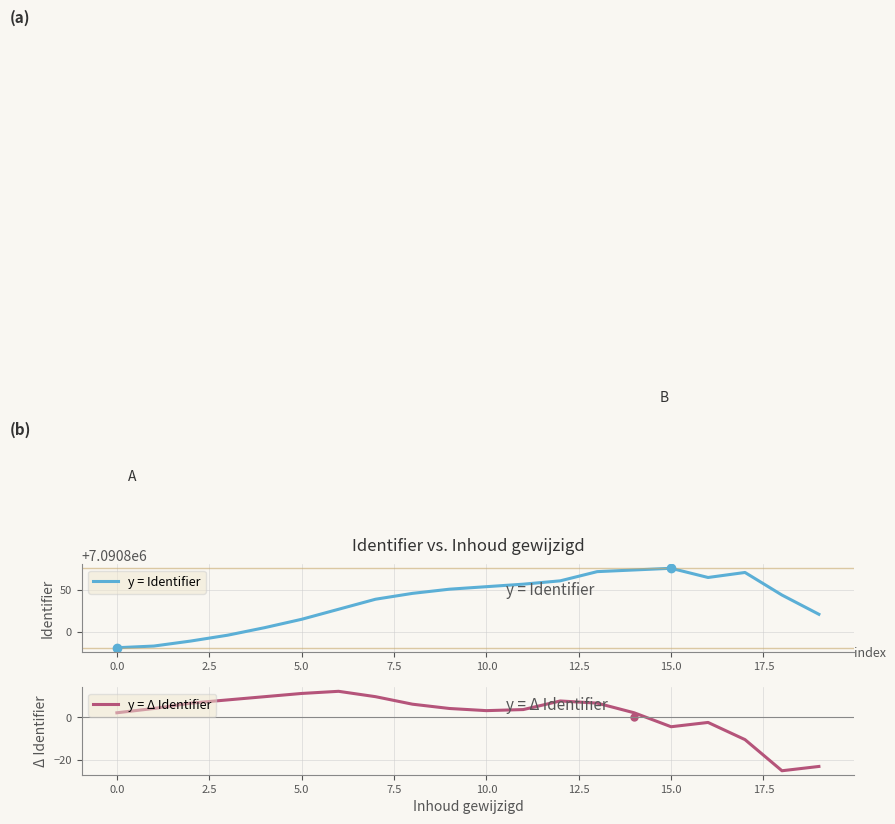

The y = Identifier series shows 7090781 at 0.0. True or false?

True